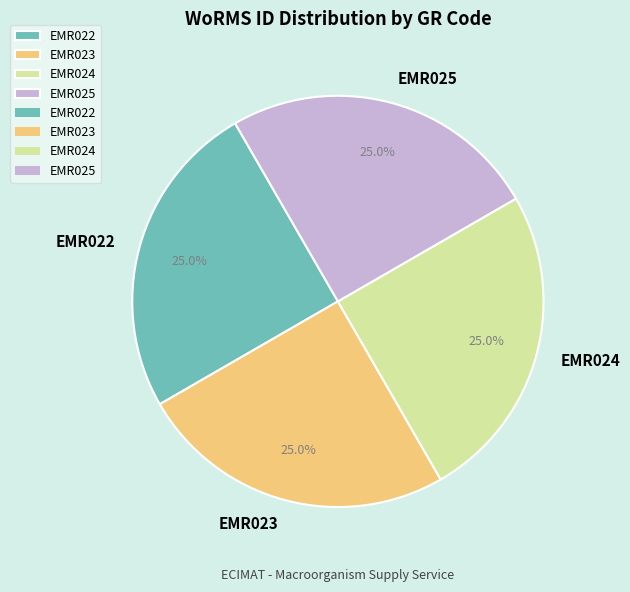

To the nearest percent, what is the average slice percentage?

25%